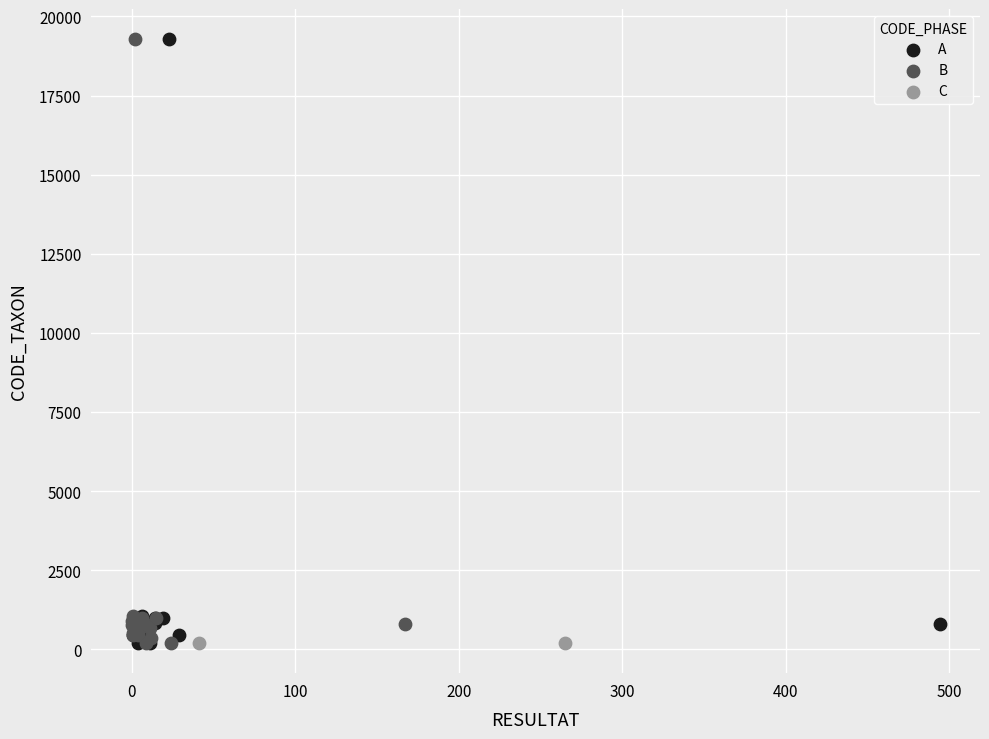

What are all the series names shown in the legend?

A, B, C